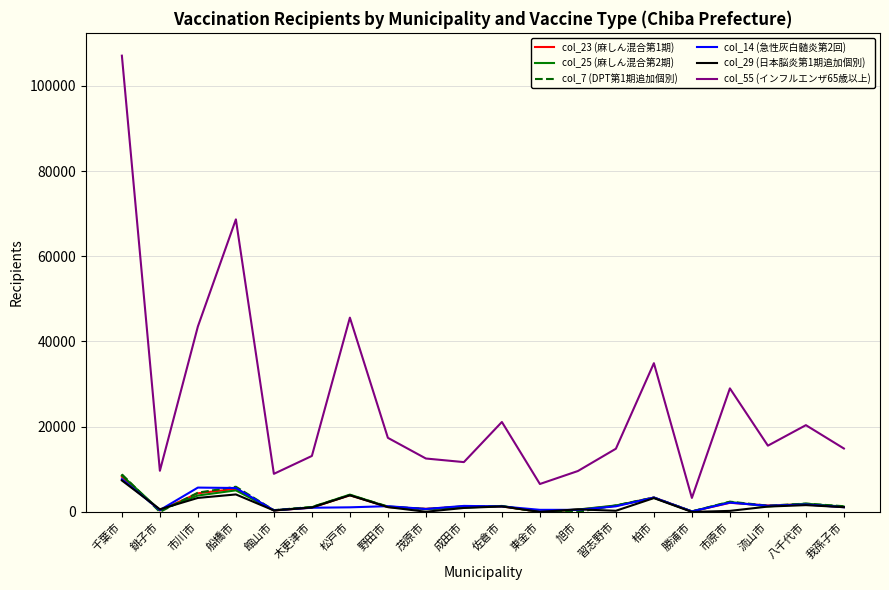

Which series has the largest total across all categories?

col_55 (インフルエンザ65歳以上)